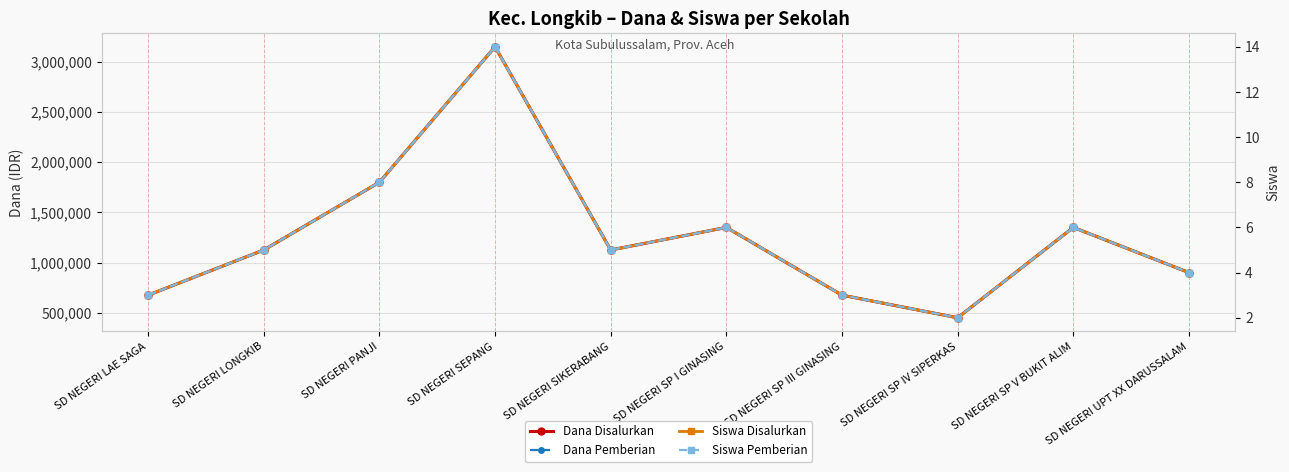

True or false: Siswa Pemberian and Dana Disalurkan cross at least once.

False